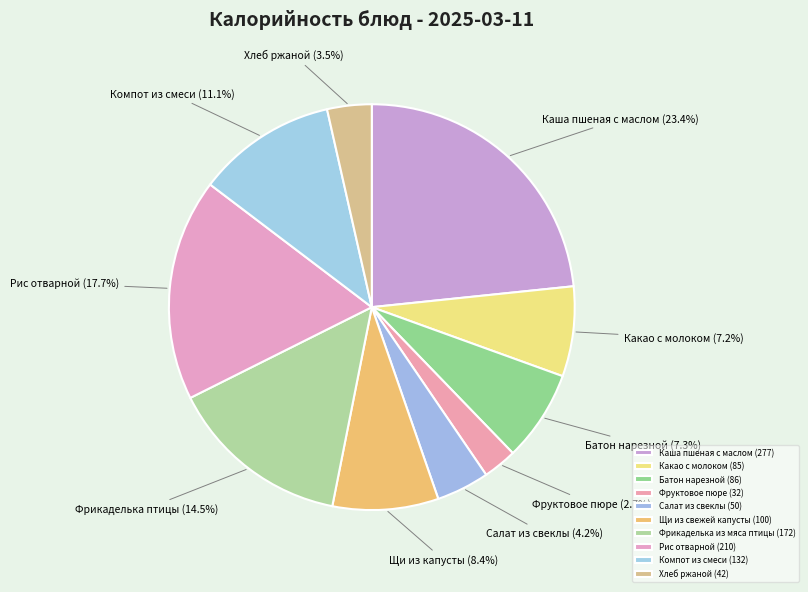

Does Рис отварной (210) represent more than half of the total?

No